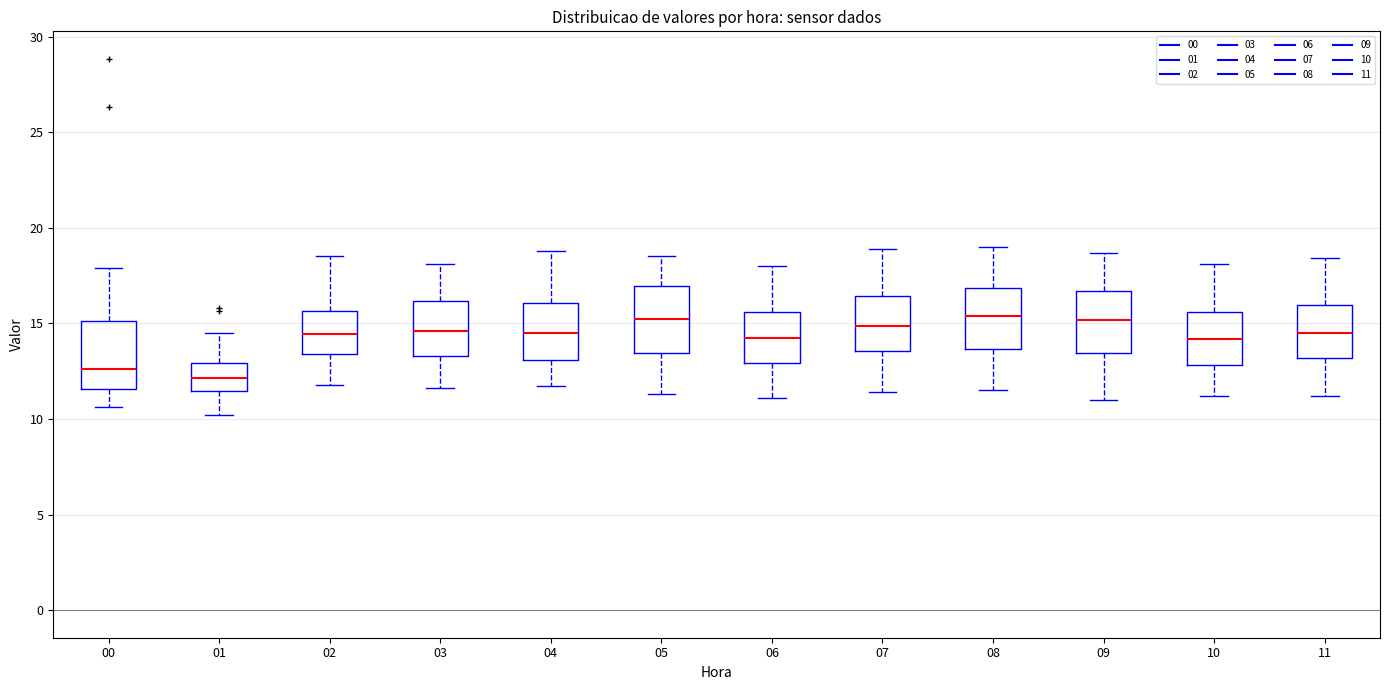

Reading left to right, read every box against the y-axis: the position of its median line, the range the box covers, and the ends of its whiskers. The values are not printed on the chart, so give them approximately, as read against the axis.

00: median 12.5, box 11.5 to 15.0, whiskers 10.5 to 18.0
01: median 12.0, box 11.5 to 13.0, whiskers 10.0 to 14.5
02: median 14.5, box 13.5 to 15.5, whiskers 12.0 to 18.5
03: median 14.5, box 13.5 to 16.0, whiskers 11.5 to 18.0
04: median 14.5, box 13.0 to 16.0, whiskers 11.5 to 19.0
05: median 15.5, box 13.5 to 17.0, whiskers 11.5 to 18.5
06: median 14.5, box 13.0 to 15.5, whiskers 11.0 to 18.0
07: median 15.0, box 13.5 to 16.5, whiskers 11.5 to 19.0
08: median 15.5, box 13.5 to 17.0, whiskers 11.5 to 19.0
09: median 15.0, box 13.5 to 16.5, whiskers 11.0 to 18.5
10: median 14.0, box 13.0 to 15.5, whiskers 11.0 to 18.0
11: median 14.5, box 13.0 to 16.0, whiskers 11.0 to 18.5